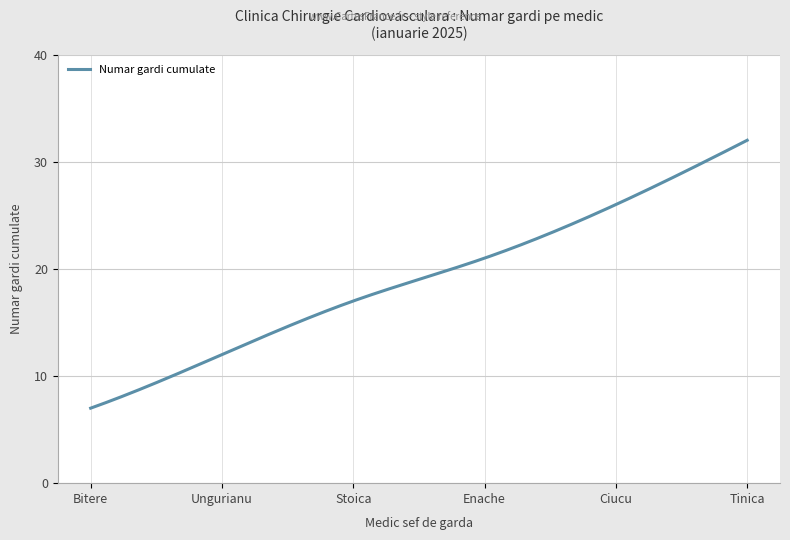

What is the greatest value displayed?

32.0